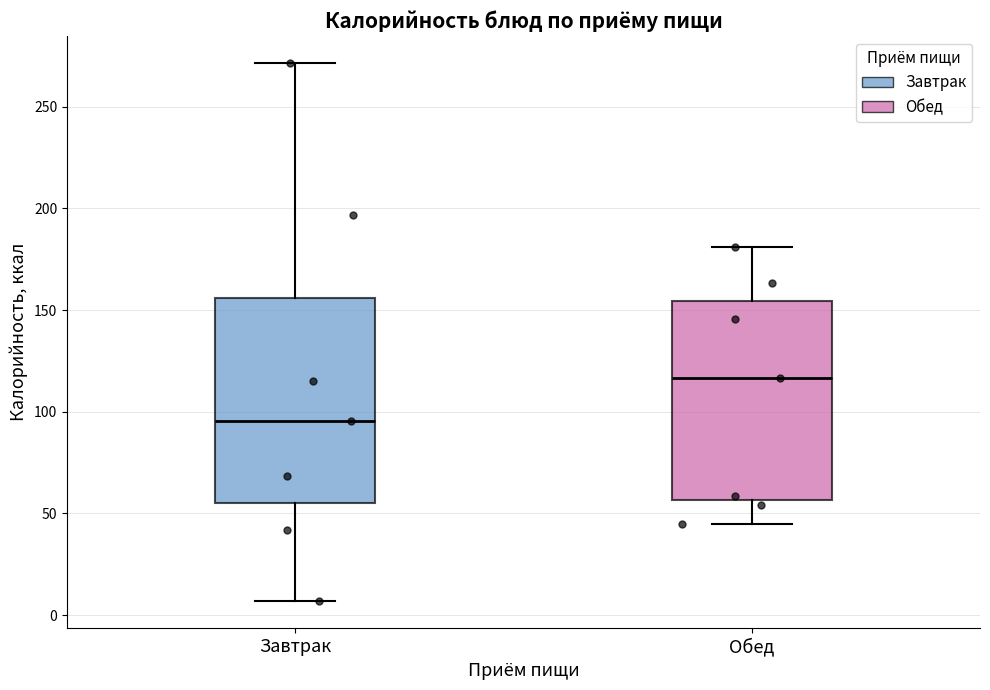

Reading left to right, transcribe this box plot: for each box, give where its median line is, the range the box spans, and where its two whiskers end, as read against the y-axis. The values are not printed on the chart, so give them approximately, as read against the axis.

Завтрак: median 95, box 55 to 155, whiskers 5 to 270
Обед: median 115, box 55 to 155, whiskers 45 to 180